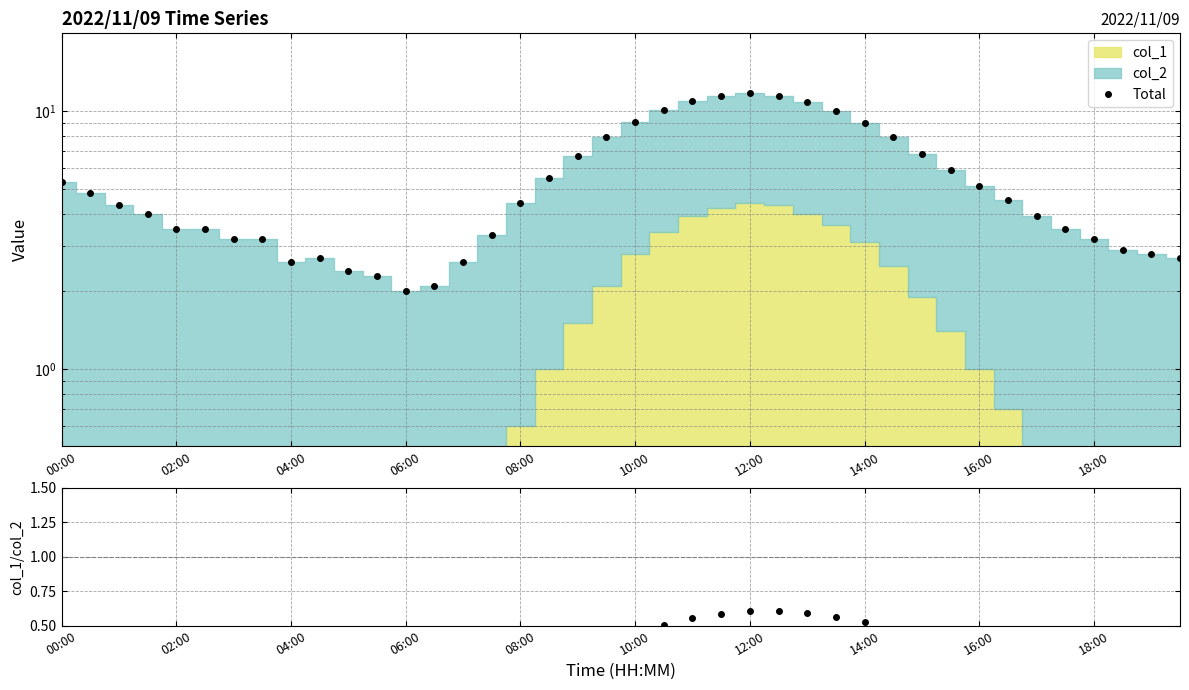

Which series changed the most between 10 and 19?

Total